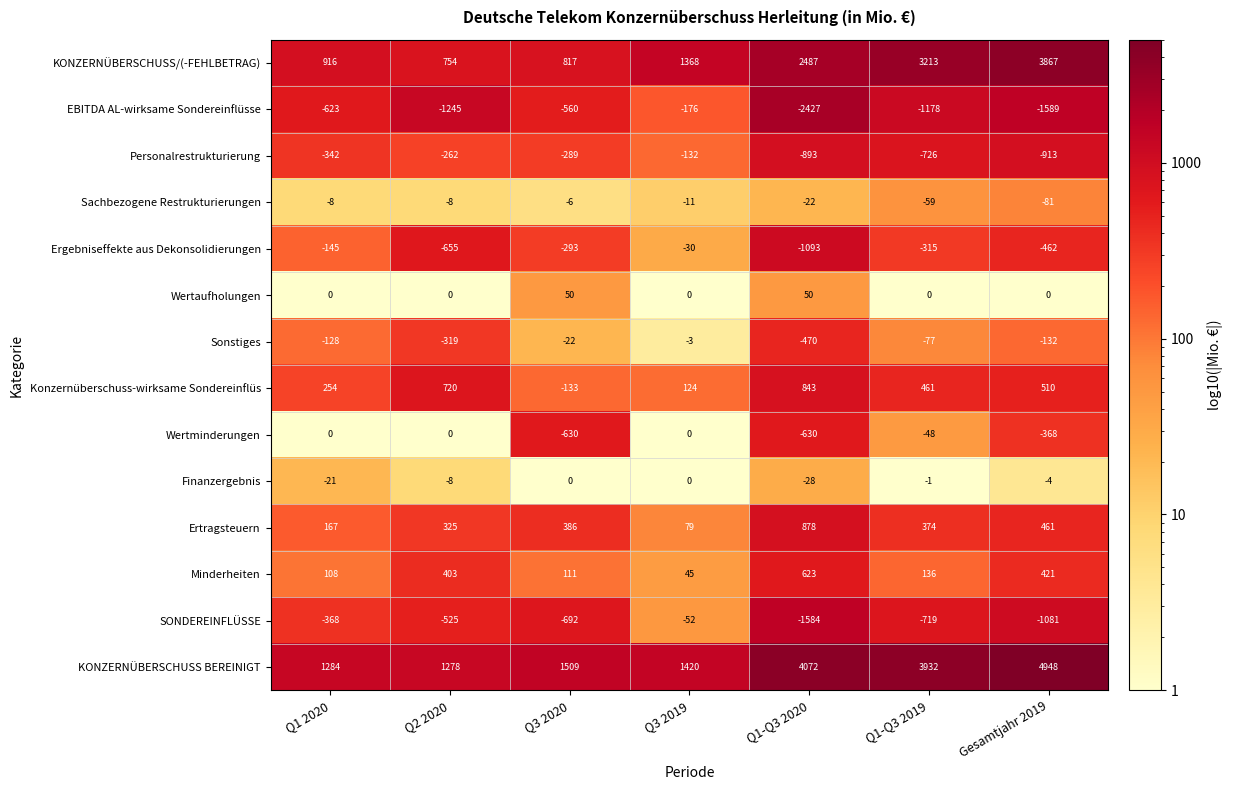

At which category is the sum across all series the highest?

Gesamtjahr 2019